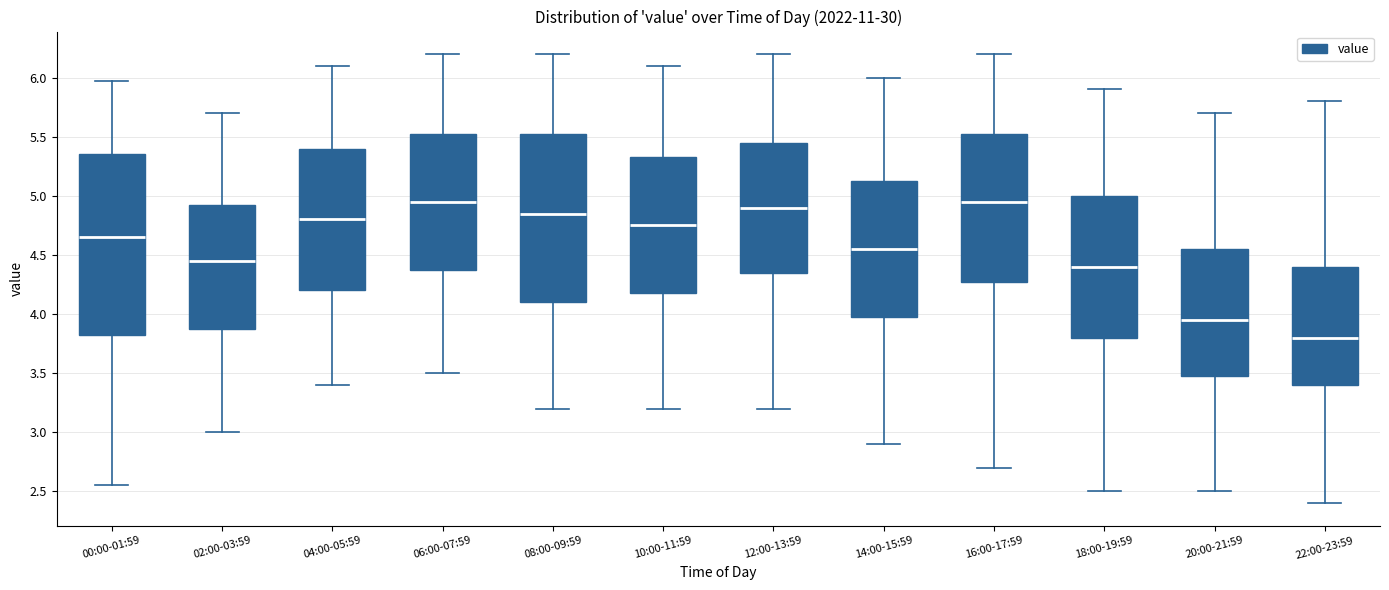

Reading left to right, read every box against the y-axis: the position of its median line, the range the box covers, and the ends of its whiskers. The values are not printed on the chart, so give them approximately, as read against the axis.

00:00-01:59: median 4.65, box 3.80 to 5.35, whiskers 2.55 to 5.95
02:00-03:59: median 4.45, box 3.90 to 4.95, whiskers 3.00 to 5.70
04:00-05:59: median 4.80, box 4.20 to 5.40, whiskers 3.40 to 6.10
06:00-07:59: median 4.95, box 4.40 to 5.55, whiskers 3.50 to 6.20
08:00-09:59: median 4.85, box 4.10 to 5.55, whiskers 3.20 to 6.20
10:00-11:59: median 4.75, box 4.20 to 5.35, whiskers 3.20 to 6.10
12:00-13:59: median 4.90, box 4.35 to 5.45, whiskers 3.20 to 6.20
14:00-15:59: median 4.55, box 4.00 to 5.15, whiskers 2.90 to 6.00
16:00-17:59: median 4.95, box 4.30 to 5.55, whiskers 2.70 to 6.20
18:00-19:59: median 4.40, box 3.80 to 5.00, whiskers 2.50 to 5.90
20:00-21:59: median 3.95, box 3.50 to 4.55, whiskers 2.50 to 5.70
22:00-23:59: median 3.80, box 3.40 to 4.40, whiskers 2.40 to 5.80